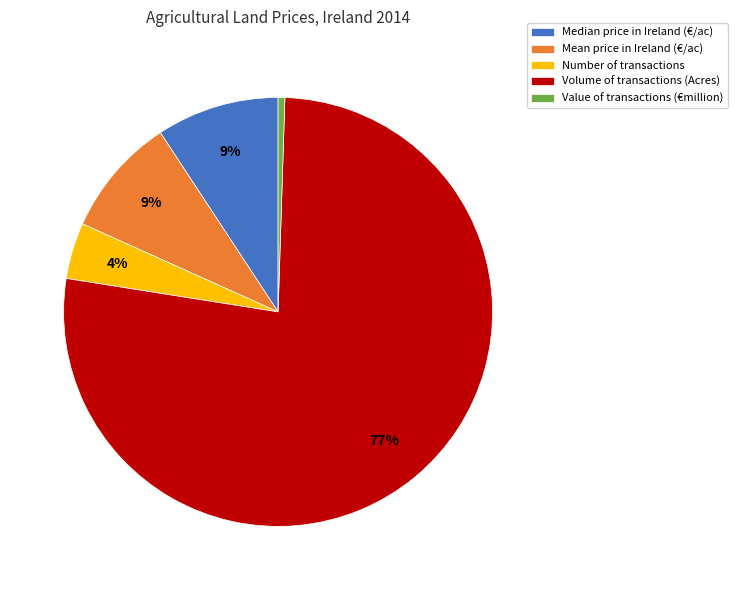

Which category has the smallest portion of the pie?

Value of transactions (€million)